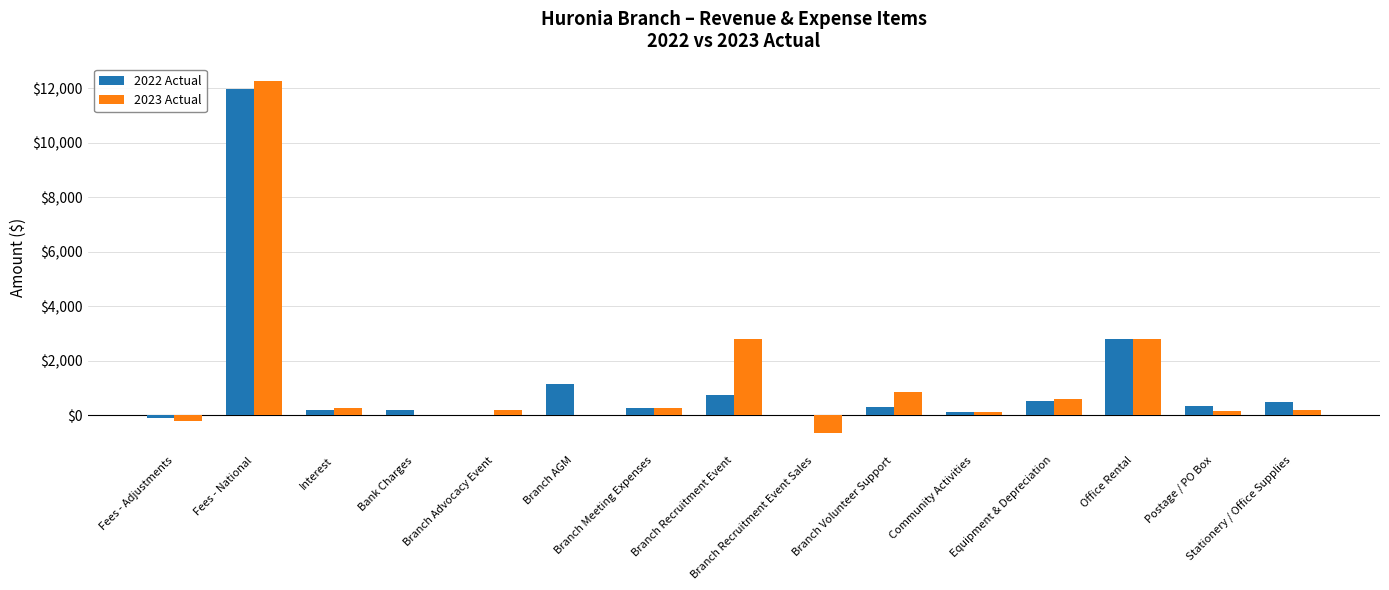

How many groups of bars are there?

15